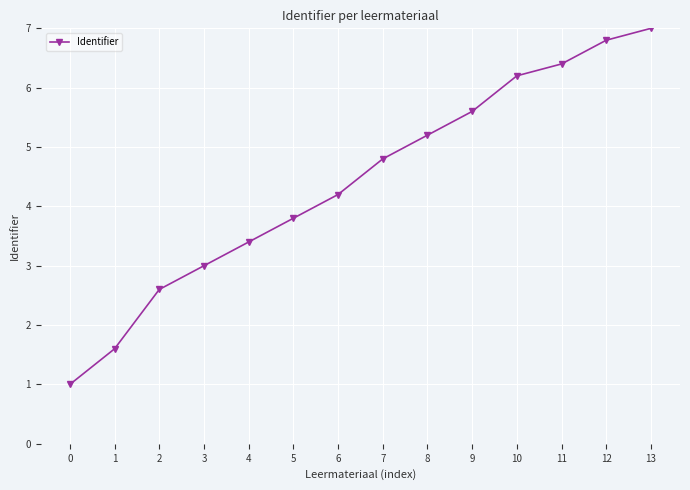

Does the chart display data point markers on the line(s)?

Yes